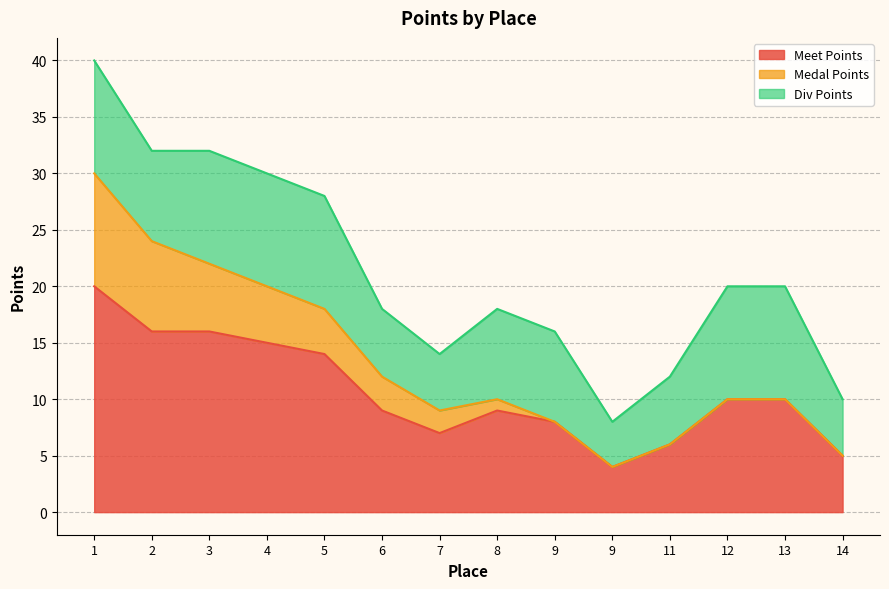

What is the greatest value displayed?

20